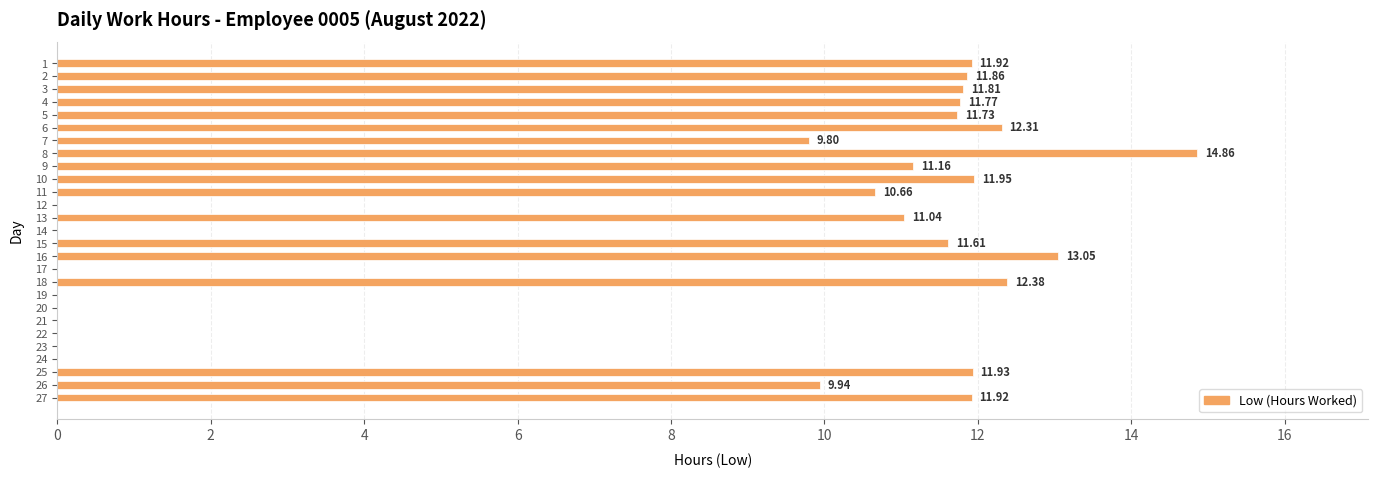

What is the ratio of the value at 4 to the value at 10?

1.0